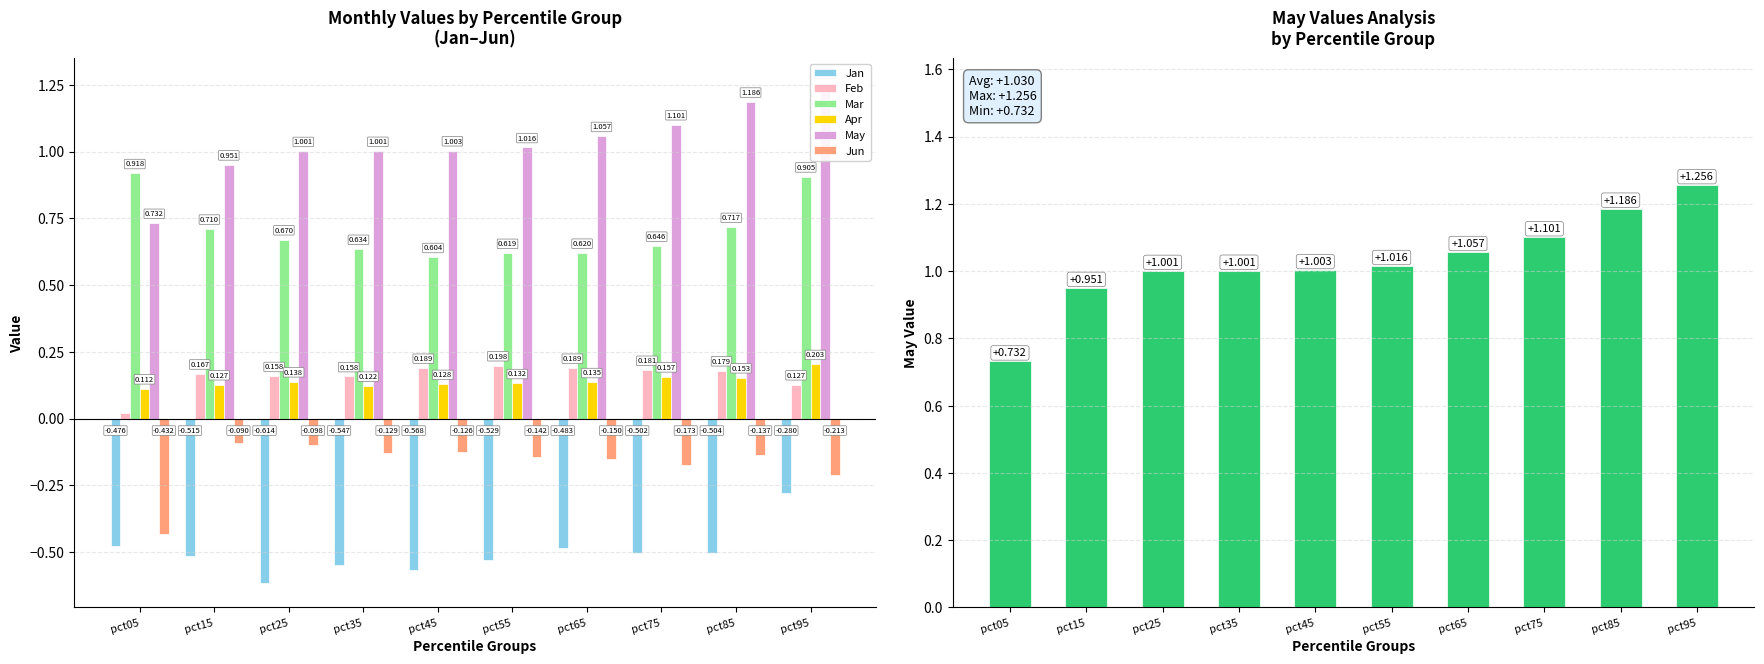

Reading left to right, transcribe all the data shown in this chart.

Jan: pct05=-0.5	pct15=-0.5	pct25=-0.6	pct35=-0.5	pct45=-0.6	pct55=-0.5	pct65=-0.5	pct75=-0.5	pct85=-0.5	pct95=-0.3
Feb: pct05=0.0	pct15=0.2	pct25=0.2	pct35=0.2	pct45=0.2	pct55=0.2	pct65=0.2	pct75=0.2	pct85=0.2	pct95=0.1
Mar: pct05=0.9	pct15=0.7	pct25=0.7	pct35=0.6	pct45=0.6	pct55=0.6	pct65=0.6	pct75=0.6	pct85=0.7	pct95=0.9
Apr: pct05=0.1	pct15=0.1	pct25=0.1	pct35=0.1	pct45=0.1	pct55=0.1	pct65=0.1	pct75=0.2	pct85=0.2	pct95=0.2
May: pct05=0.7	pct15=1.0	pct25=1.0	pct35=1.0	pct45=1.0	pct55=1.0	pct65=1.1	pct75=1.1	pct85=1.2	pct95=1.3
Jun: pct05=-0.4	pct15=-0.1	pct25=-0.1	pct35=-0.1	pct45=-0.1	pct55=-0.1	pct65=-0.2	pct75=-0.2	pct85=-0.1	pct95=-0.2